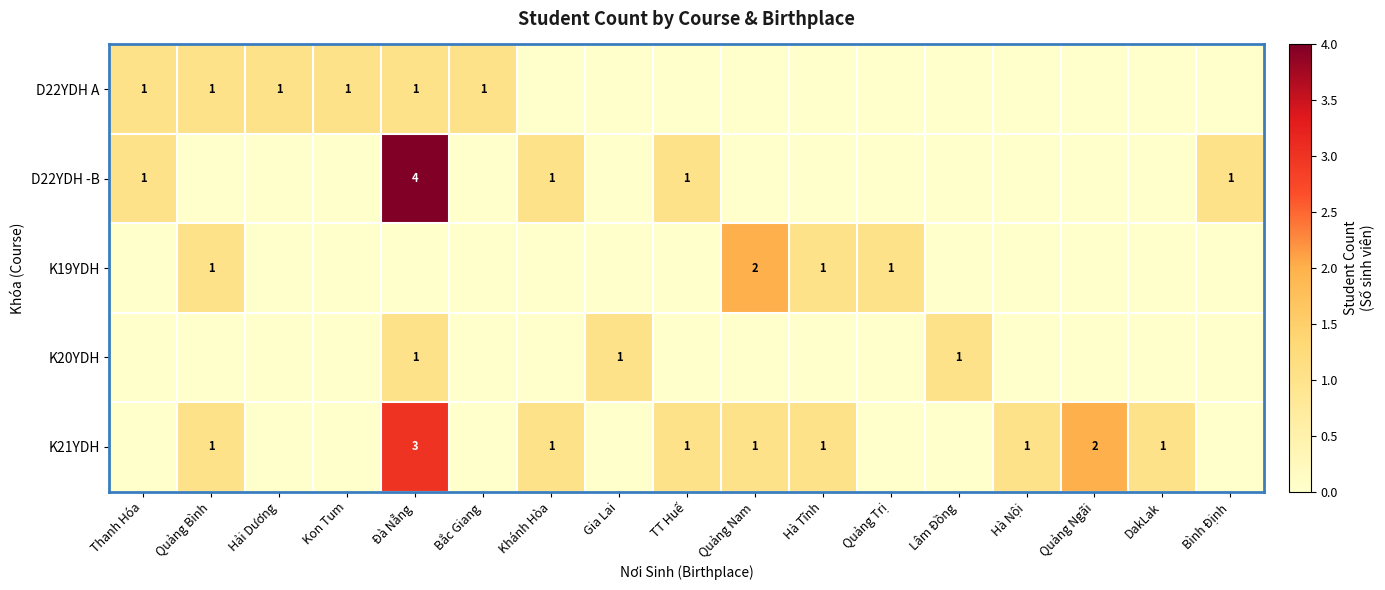

True or false: K21YDH has a value of 1 at Hà Nội.

True